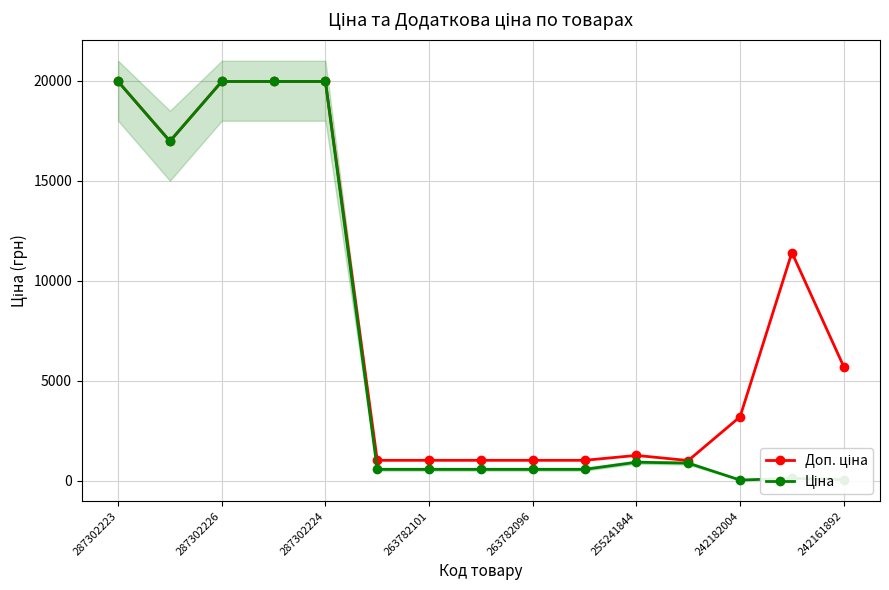

Reading left to right, transcribe all the data shown in this chart.

Доп. ціна: 19964.2	16976.3	19964.2	19964.2	19964.2	1017.8	1017.8	1017.8	1017.8	1017.8	1263.2	1006.6	3195.0	11410.0	5705.0
Ціна: 19964.2	16976.3	19964.2	19964.2	19964.2	564.0	564.0	564.0	564.0	564.0	923.4	878.4	31.9	114.1	57.0